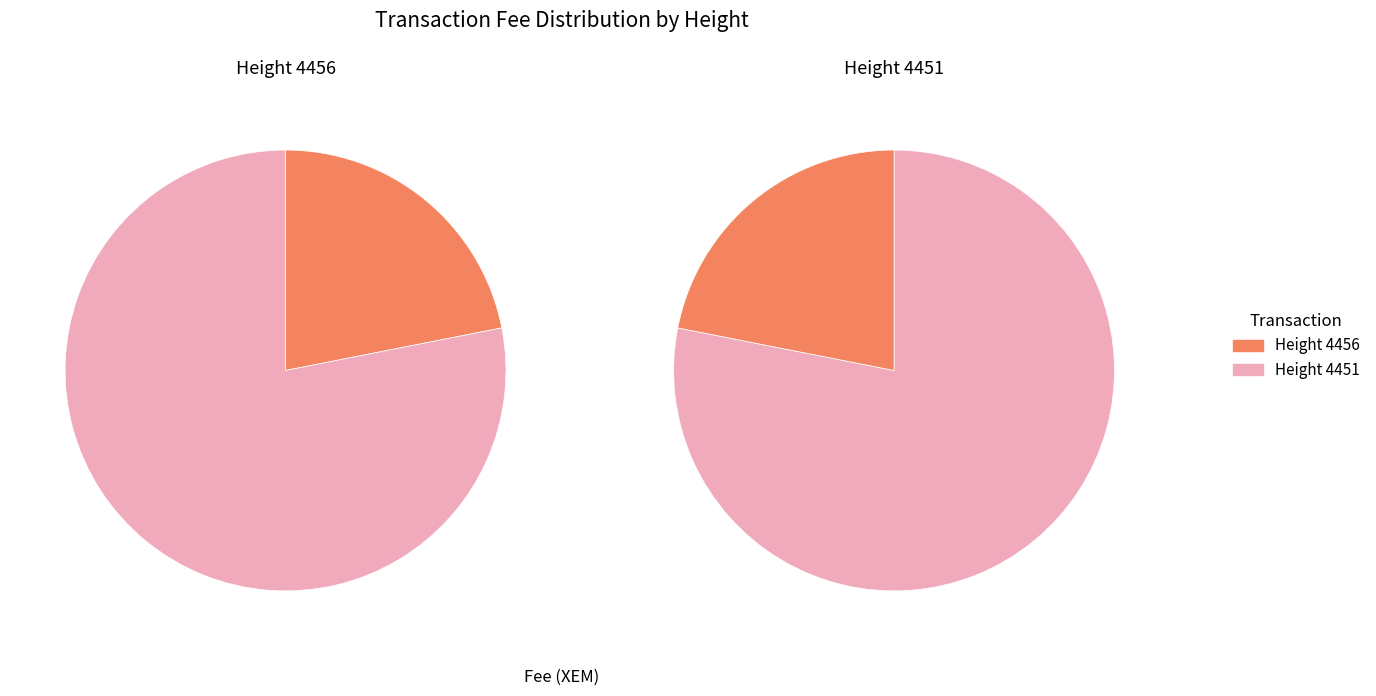

Which category has the biggest portion of the pie?

4451